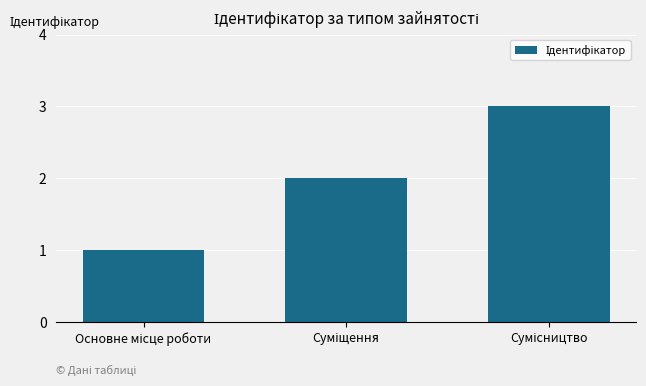

What is the maximum value shown in the chart?

3